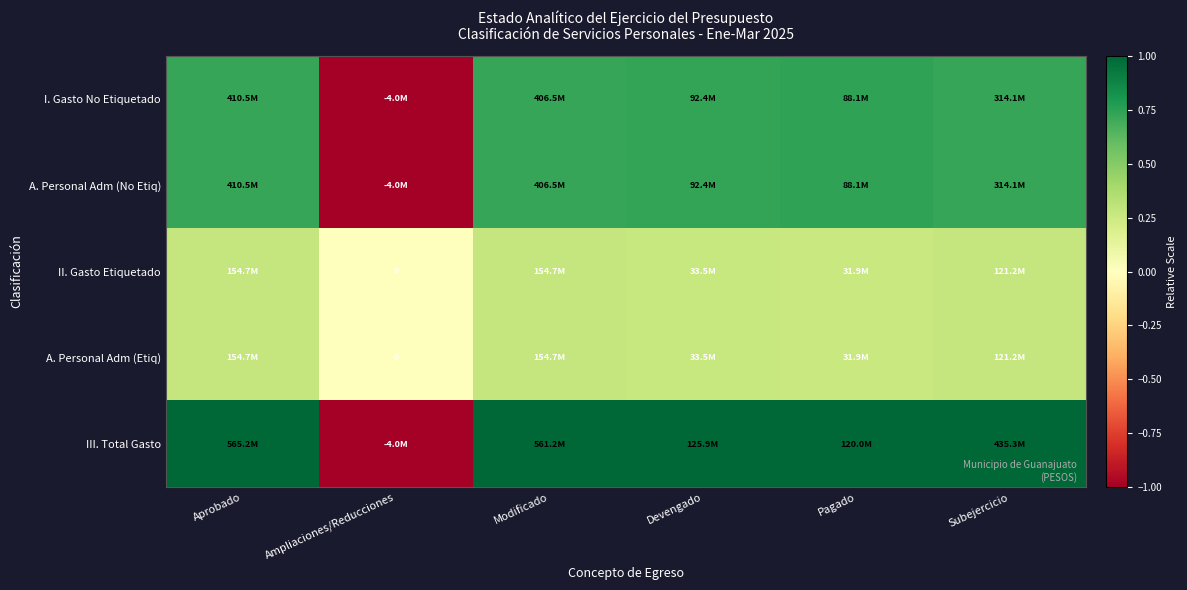

What is the sum of the A. Personal Adm (No Etiq) values at Modificado and Pagado?

1.5